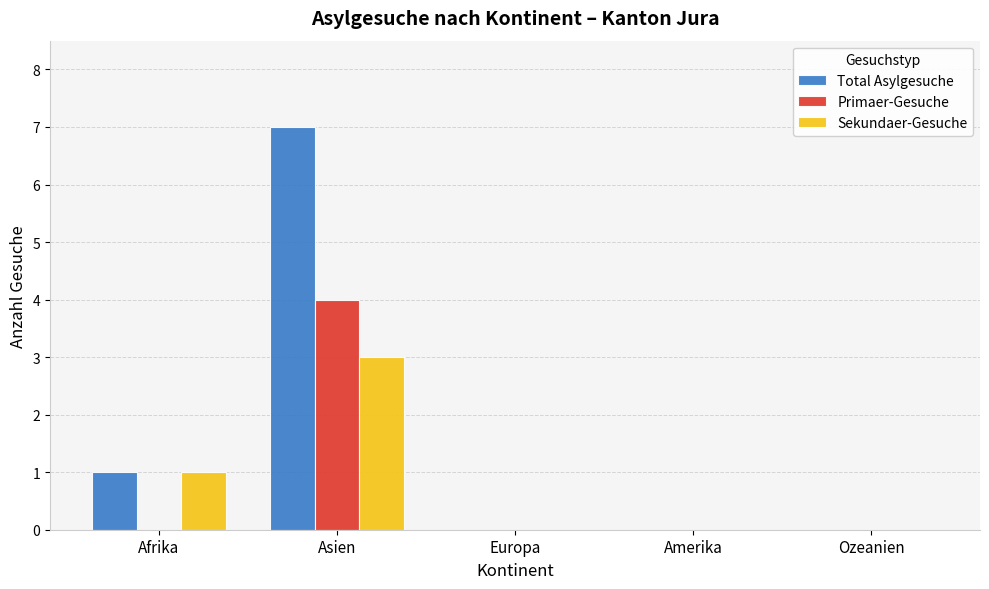

True or false: Total Asylgesuche has a value of 7 at Asien.

True